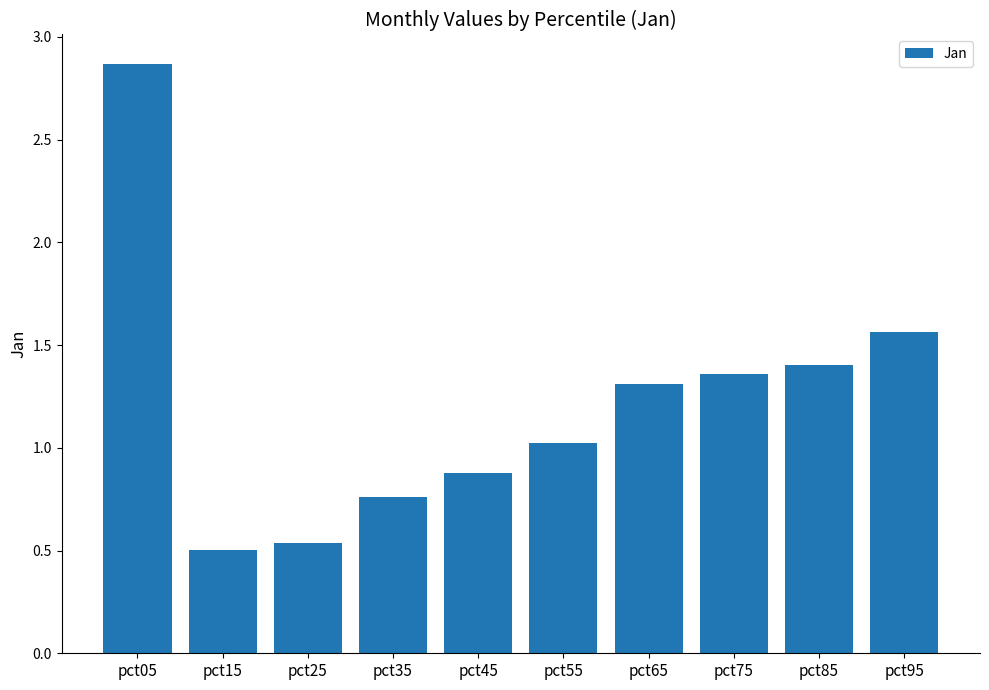

The chart shows a value of 1.9 at pct75. True or false?

False